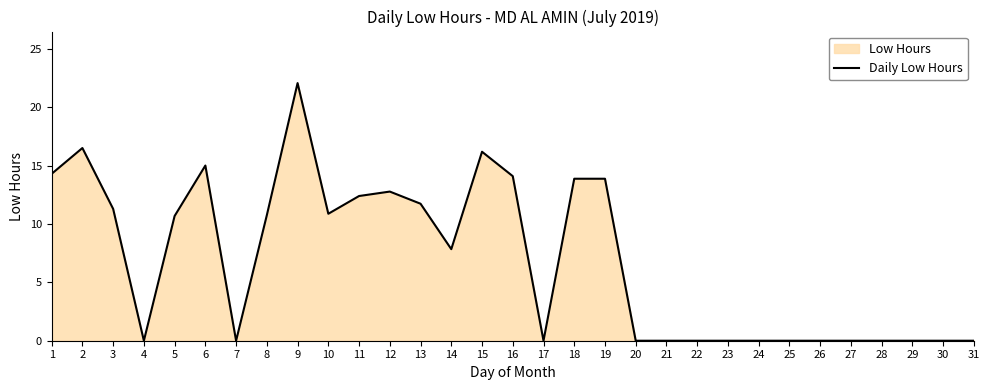

Does the chart have visible grid lines?

No